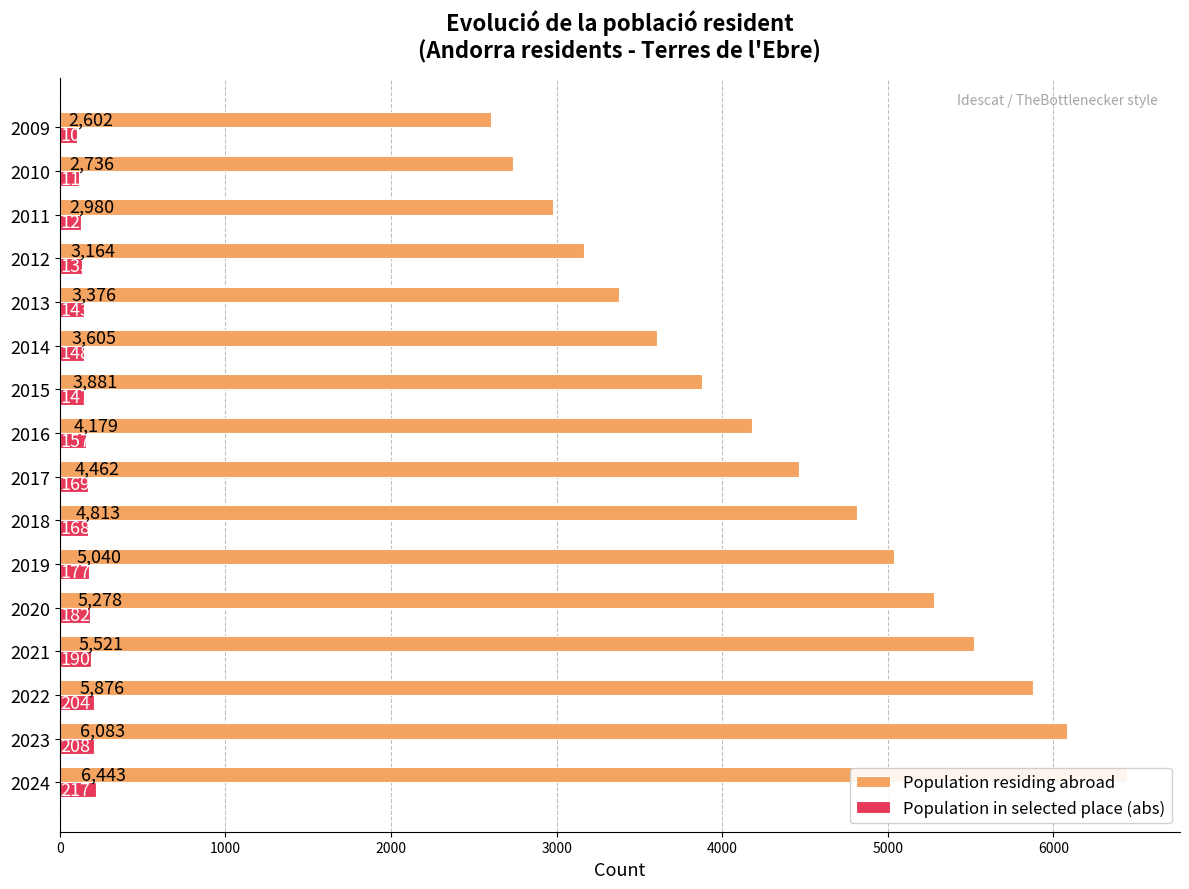

Which series has the largest range (max minus min)?

Population residing abroad